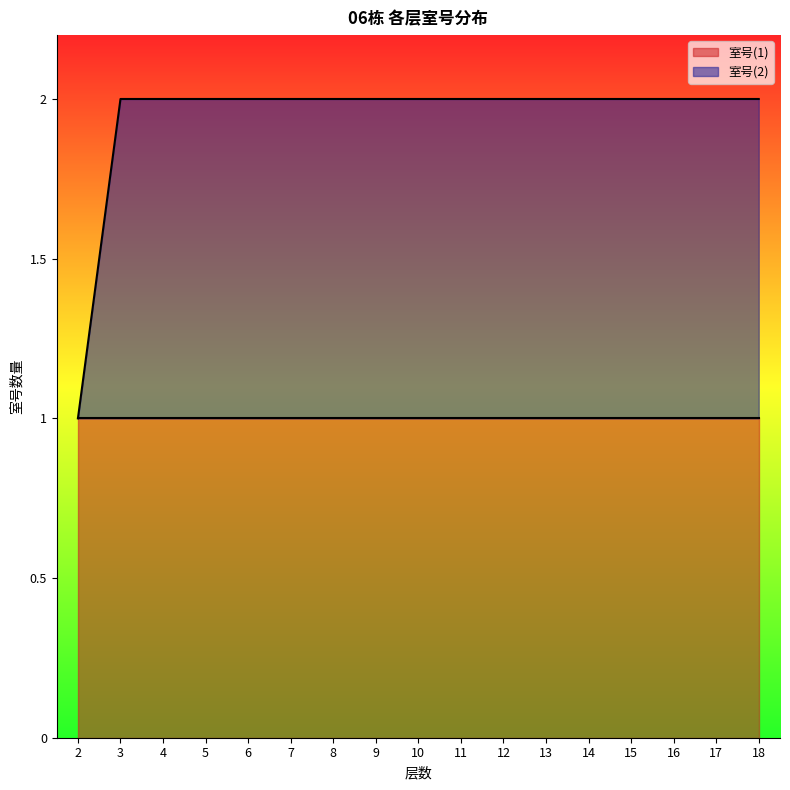

The value at 9 is 2. True or false?

True